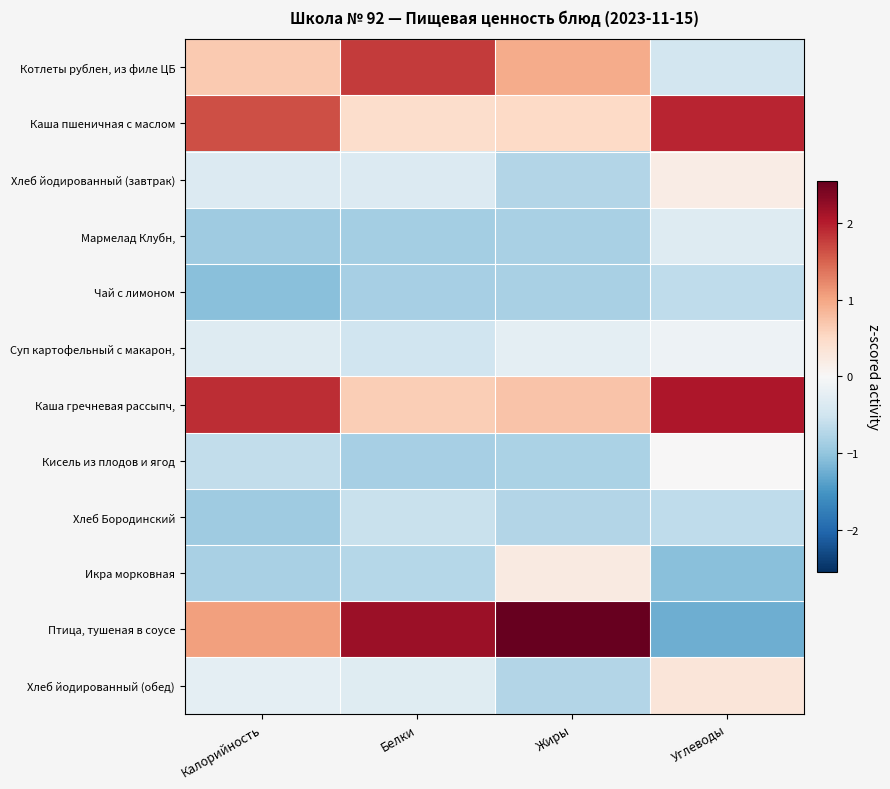

Reading left to right, transcribe all the data shown in this chart.

Котлеты рублен, из филе ЦБ: Калорийность=0.7	Белки=1.8	Жиры=1.0	Углеводы=-0.5
Каша пшеничная с маслом: Калорийность=1.7	Белки=0.4	Жиры=0.5	Углеводы=1.9
Хлеб йодированный (завтрак): Калорийность=-0.4	Белки=-0.3	Жиры=-0.7	Углеводы=0.2
Мармелад Клубн,: Калорийность=-0.9	Белки=-0.9	Жиры=-0.8	Углеводы=-0.3
Чай с лимоном: Калорийность=-1.1	Белки=-0.8	Жиры=-0.8	Углеводы=-0.6
Суп картофельный с макарон,: Калорийность=-0.3	Белки=-0.5	Жиры=-0.3	Углеводы=-0.1
Каша гречневая рассыпч,: Калорийность=1.9	Белки=0.6	Жиры=0.7	Углеводы=2.1
Кисель из плодов и ягод: Калорийность=-0.6	Белки=-0.9	Жиры=-0.8	Углеводы=0.0
Хлеб Бородинский: Калорийность=-0.9	Белки=-0.6	Жиры=-0.7	Углеводы=-0.6
Икра морковная: Калорийность=-0.8	Белки=-0.7	Жиры=0.2	Углеводы=-1.1
Птица, тушеная в соусе: Калорийность=1.1	Белки=2.2	Жиры=2.6	Углеводы=-1.2
Хлеб йодированный (обед): Калорийность=-0.3	Белки=-0.3	Жиры=-0.7	Углеводы=0.3